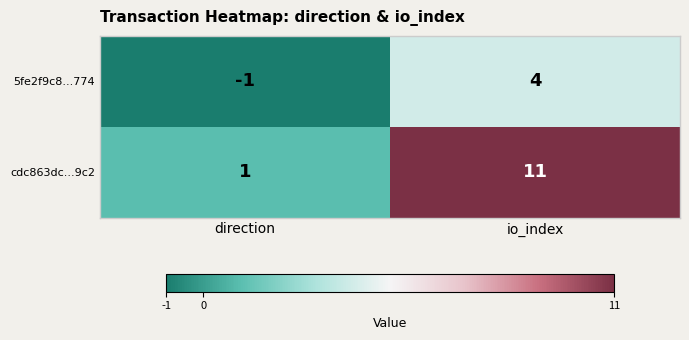

What is the average value of the cdc863dc...9c2 series?

6